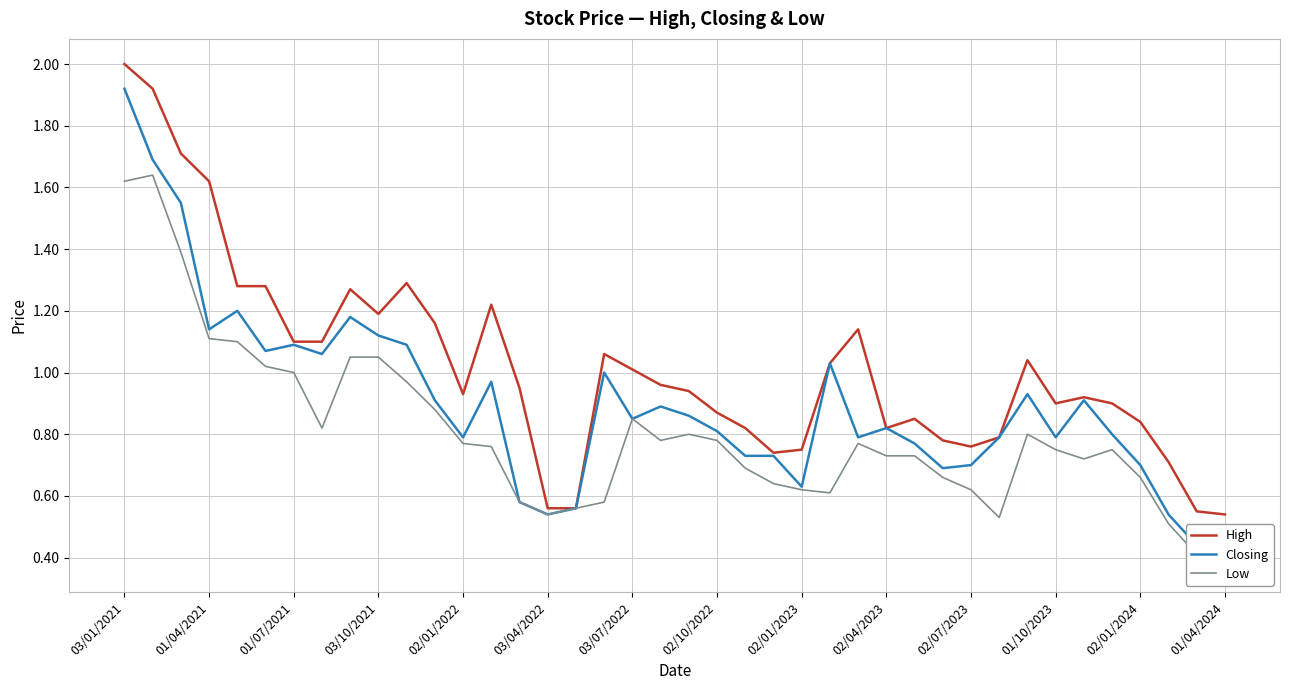

At which label does High reach its peak?

03/01/2021